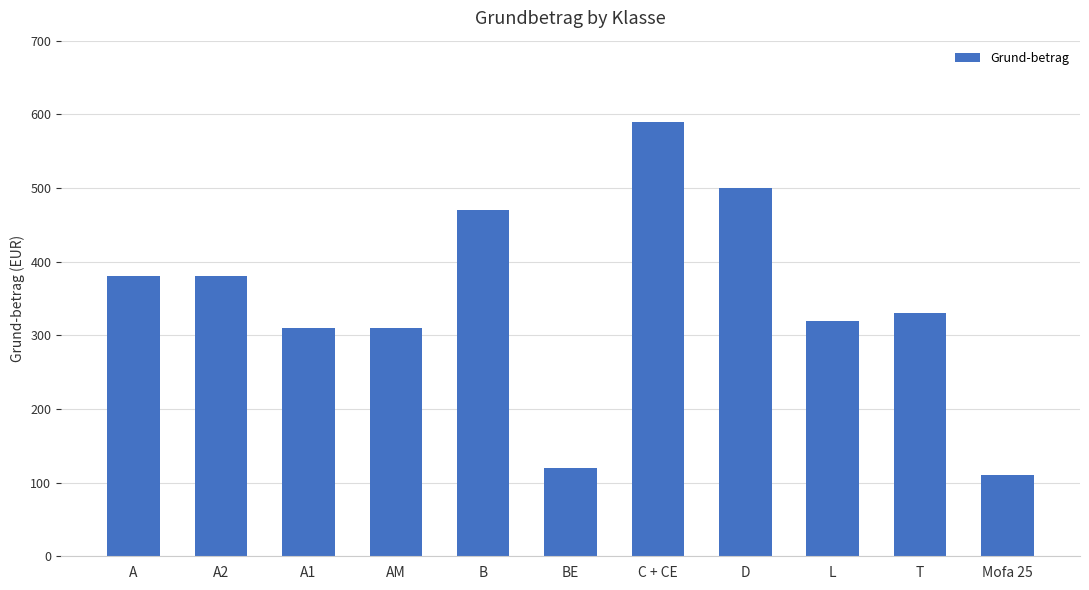

What is the minimum value shown in the chart?

110